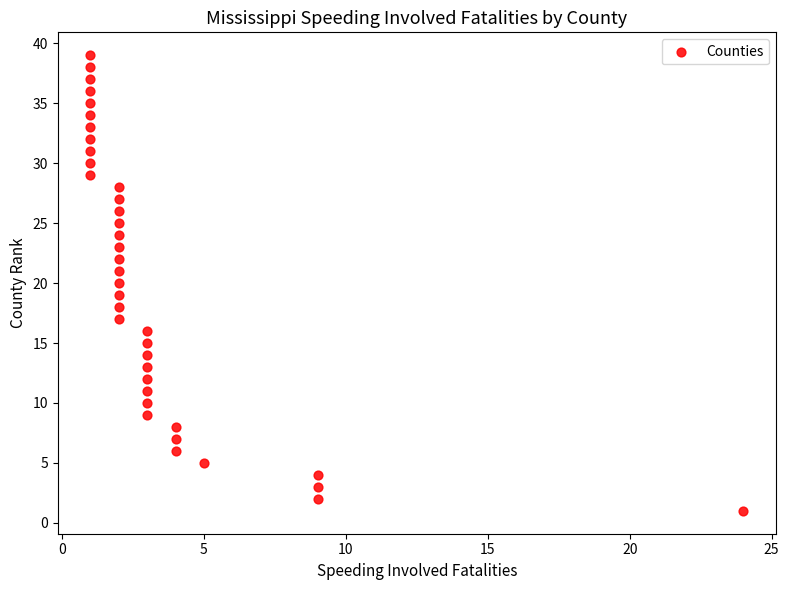

What is the range of X values (max minus min)?

23